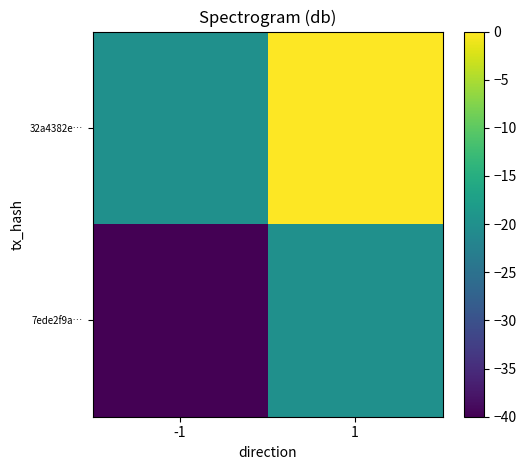

Count the number of categories in the chart.

2